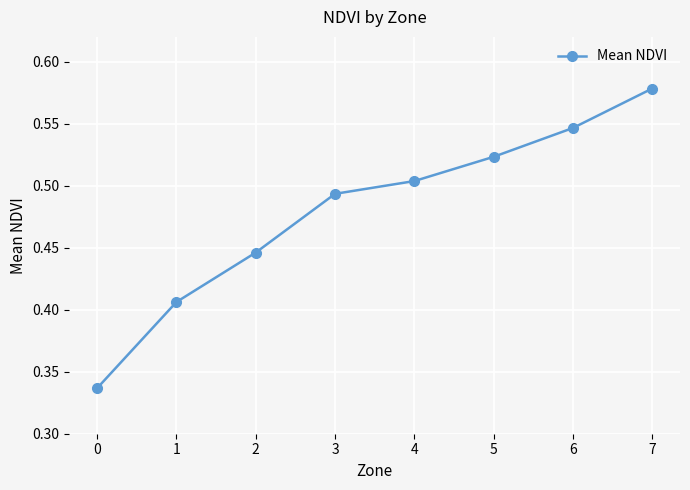

Which label corresponds to the largest value in the chart?

7